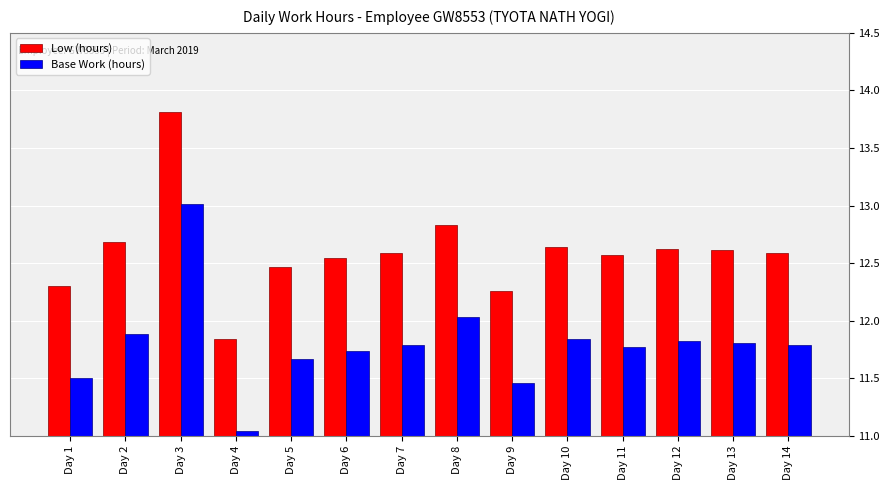

True or false: Base Work (hours) has a value of 11.5 at Day 1.

True